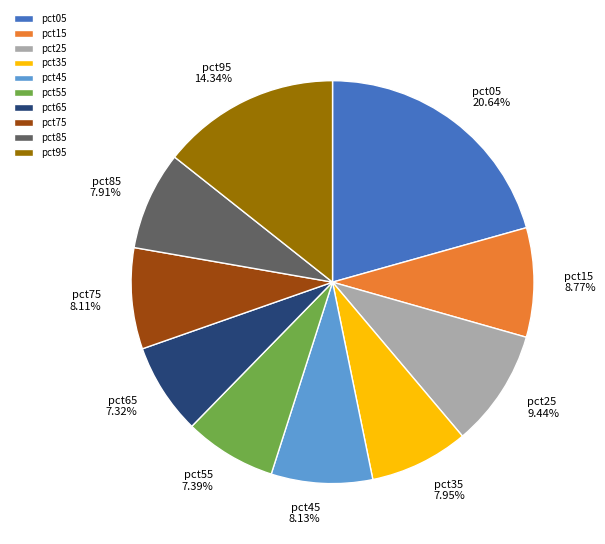

True or false: pct25 accounts for 17% of the total.

False